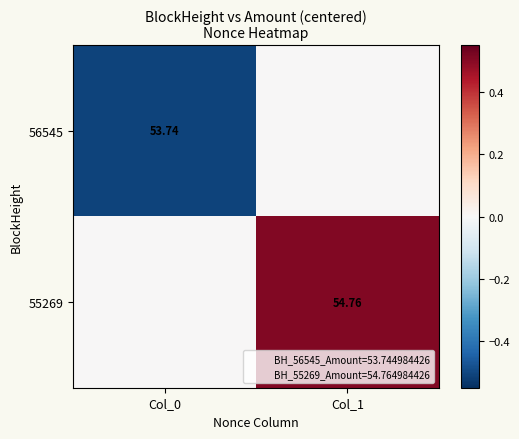

True or false: 55269 has a value of 0.5 at Col_1.

True